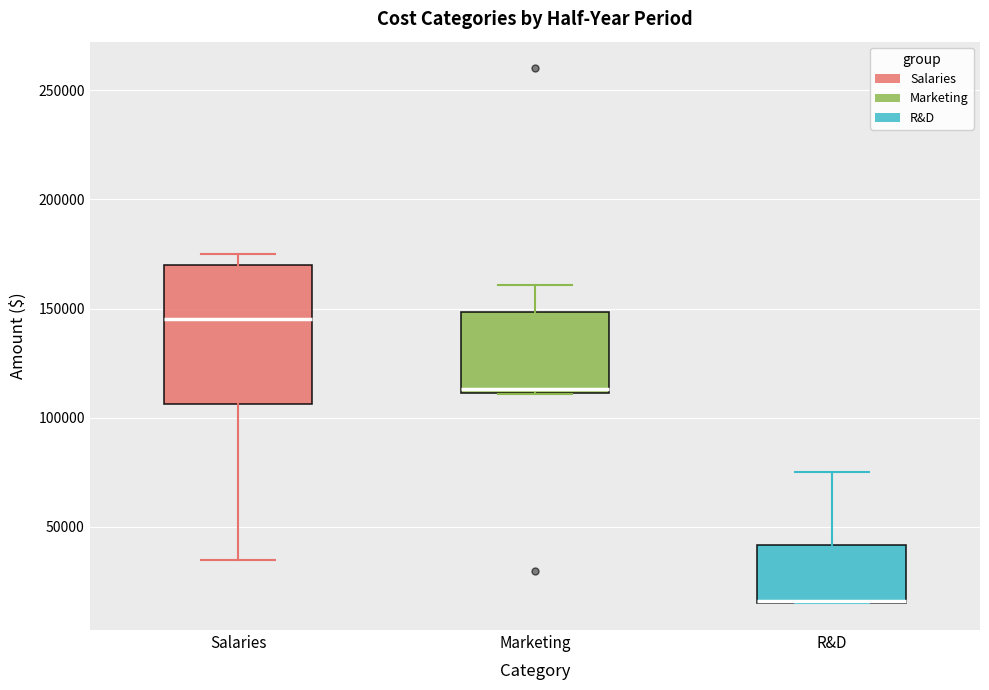

Reading left to right, read every box against the y-axis: the position of its median line, the range the box covers, and the ends of its whiskers. The values are not printed on the chart, so give them approximately, as read against the axis.

Salaries: median 145000, box 105000 to 170000, whiskers 35000 to 175000
Marketing: median 115000, box 110000 to 150000, whiskers 110000 to 160000
R&D: median 15000 (drawn on the box's lower edge), box 15000 to 40000, whiskers 15000 to 75000